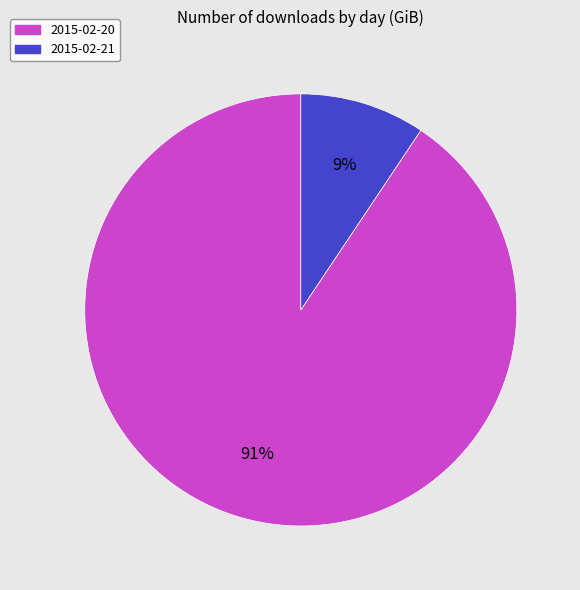

How many segments does this pie chart have?

2